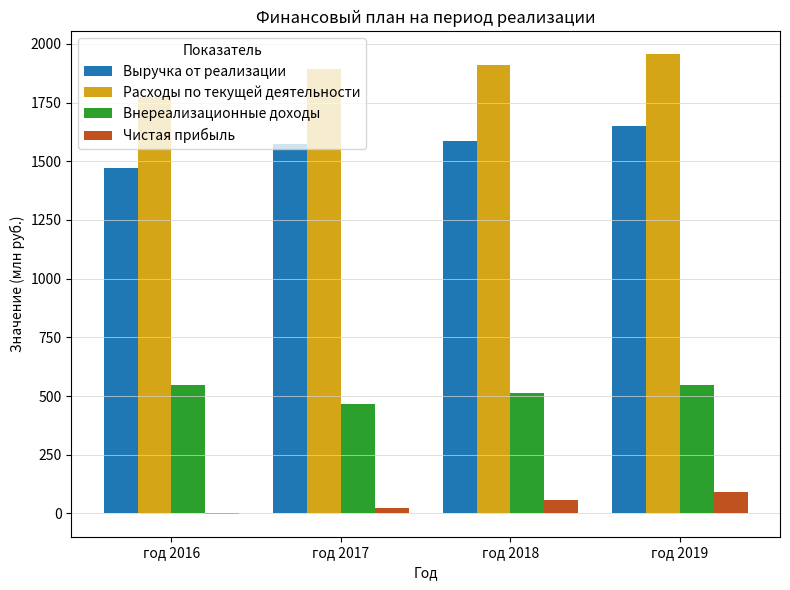

Which series has the largest total across all categories?

Расходы по текущей деятельности